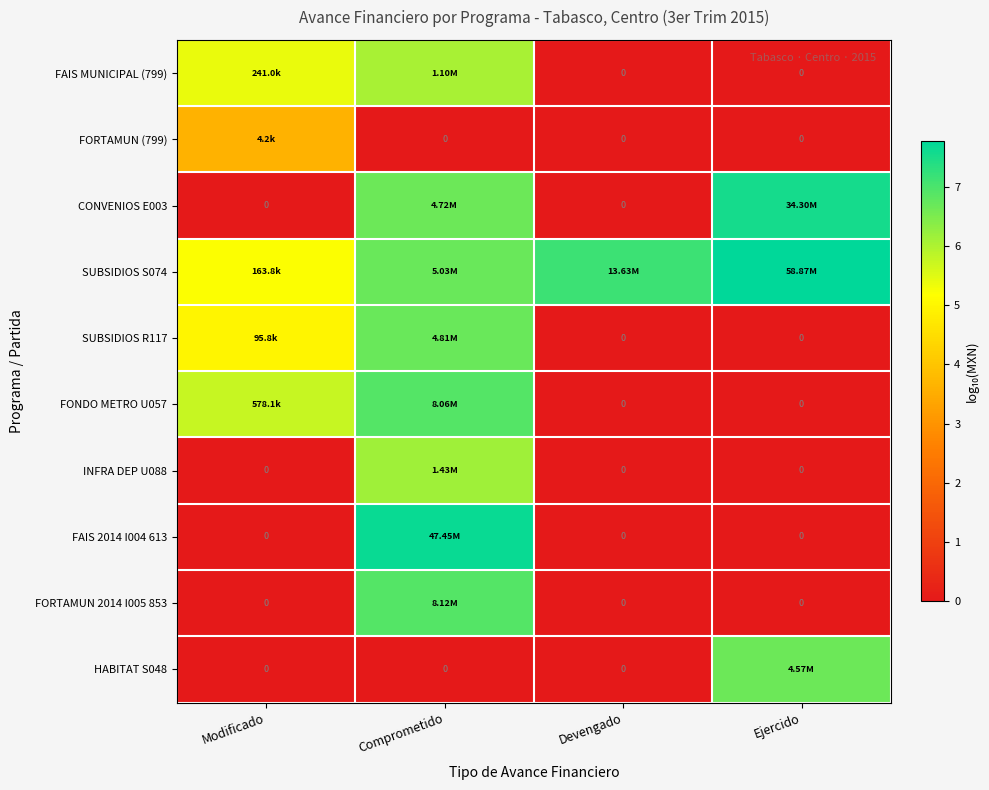

What is the highest value of the SUBSIDIOS R117 series?

6.7